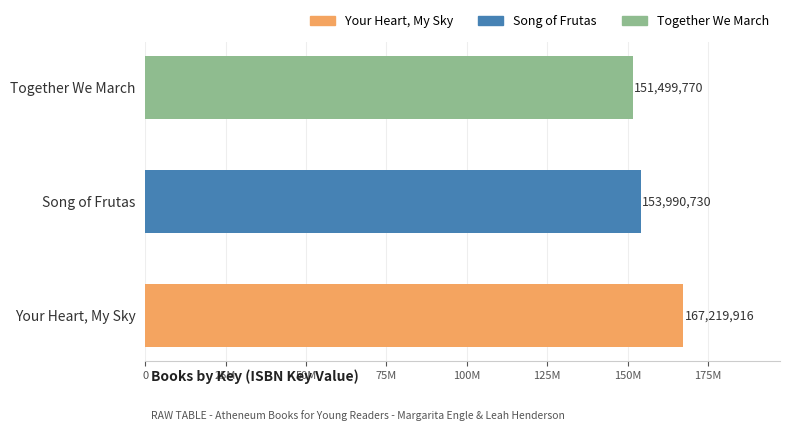

What is the maximum value shown in the chart?

167219916